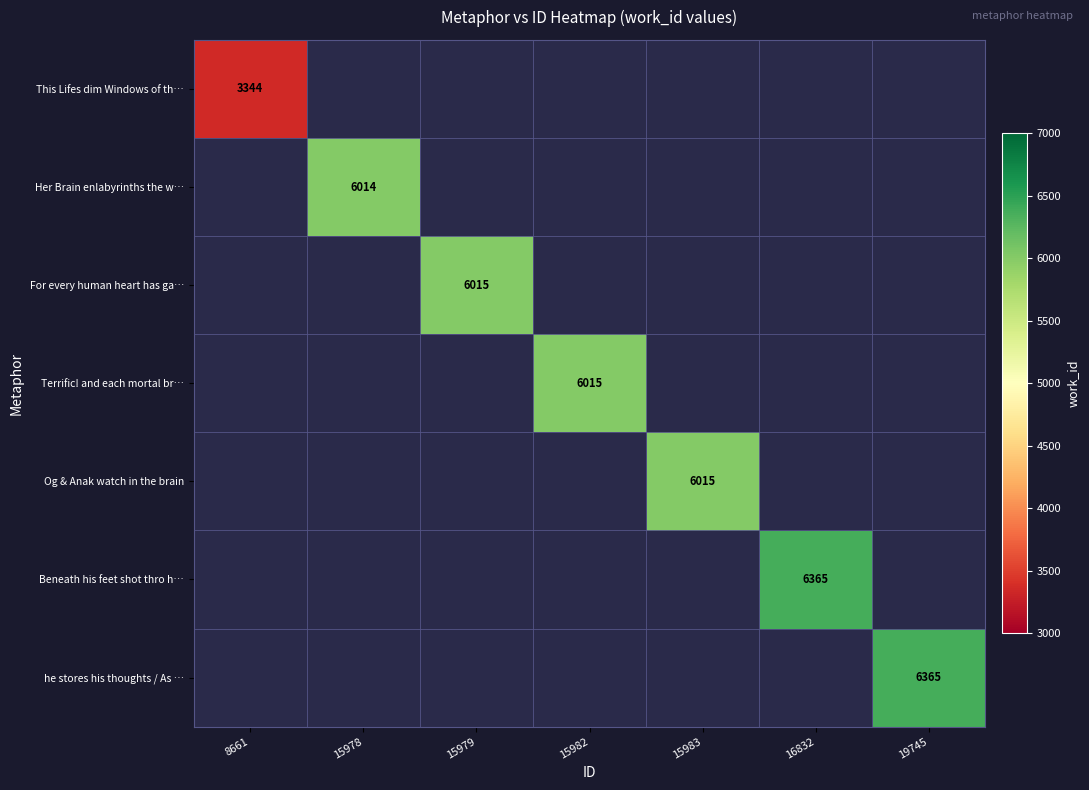

List the labels in order of This Lifes dim Windows of th… value, largest first.

8661, 15978, 15979, 15982, 15983, 16832, 19745